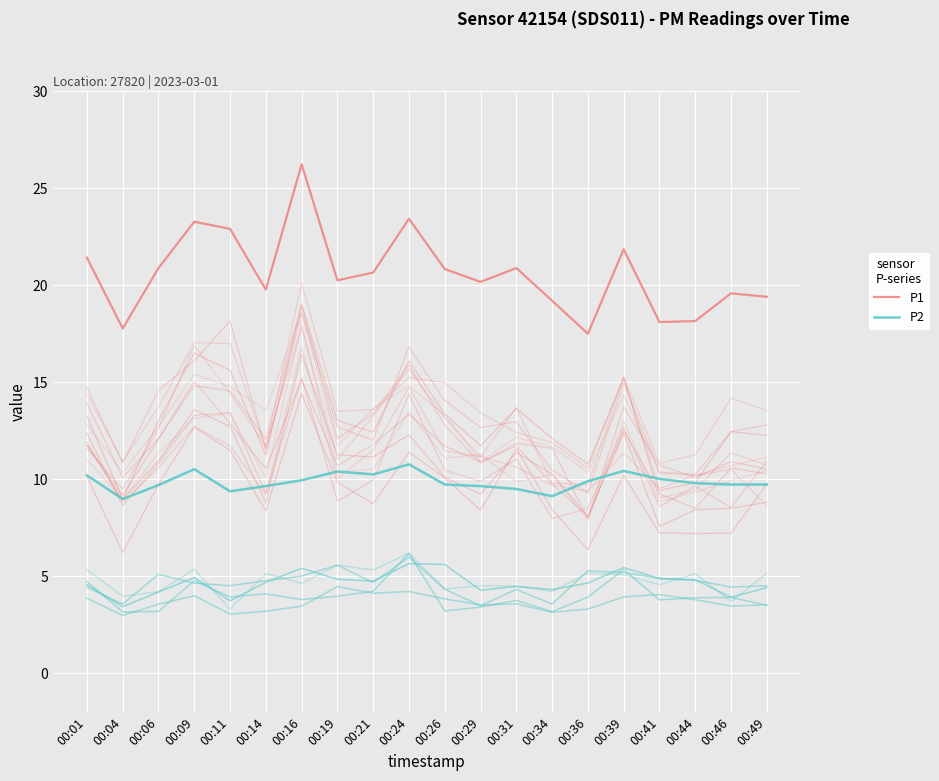

At which category is the sum across all series the highest?

00:16